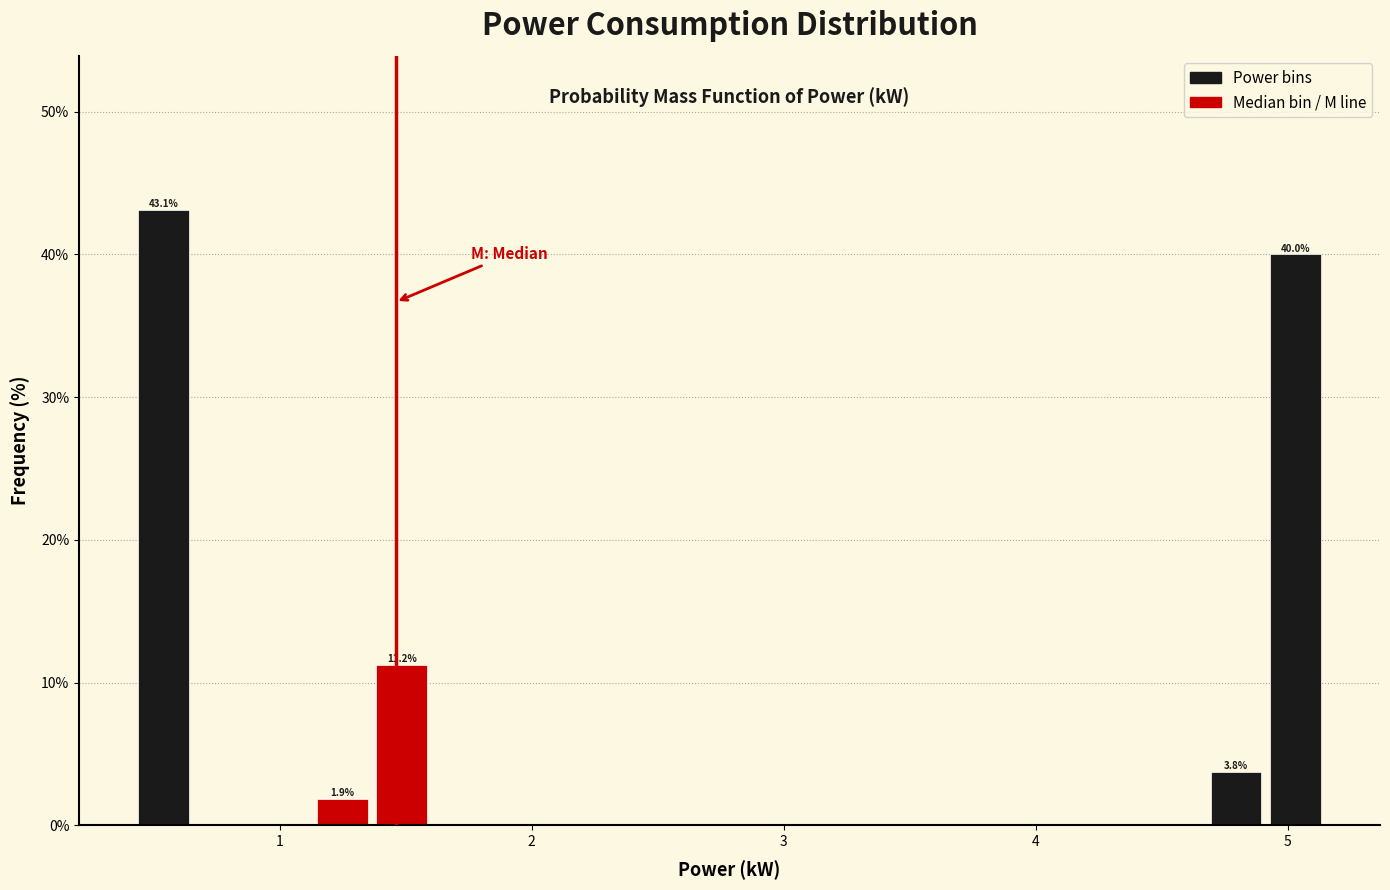

Around what value on the x-axis is the tallest bar? Give the approximate position of its centre, as read against the axis.

0.5